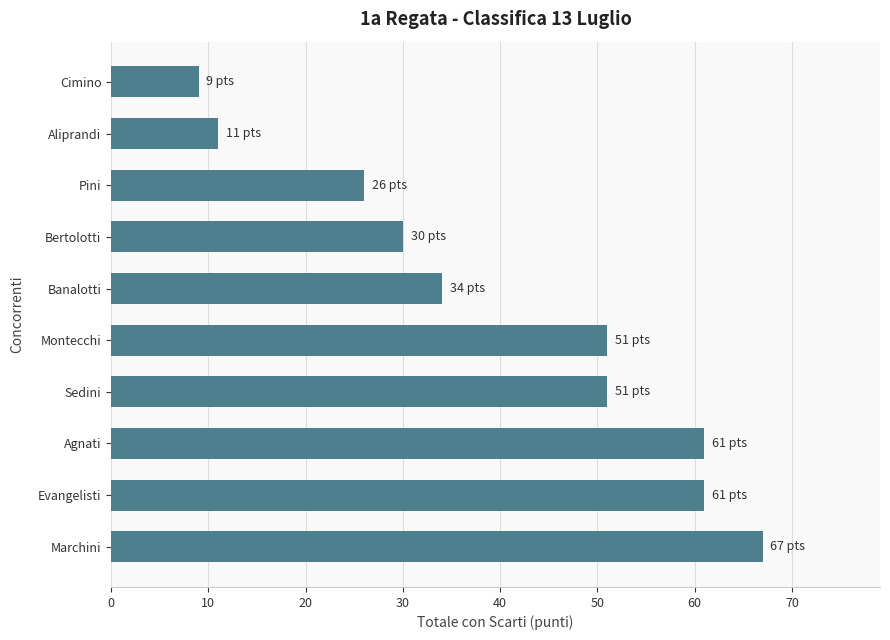

What is the sum of all values?

401